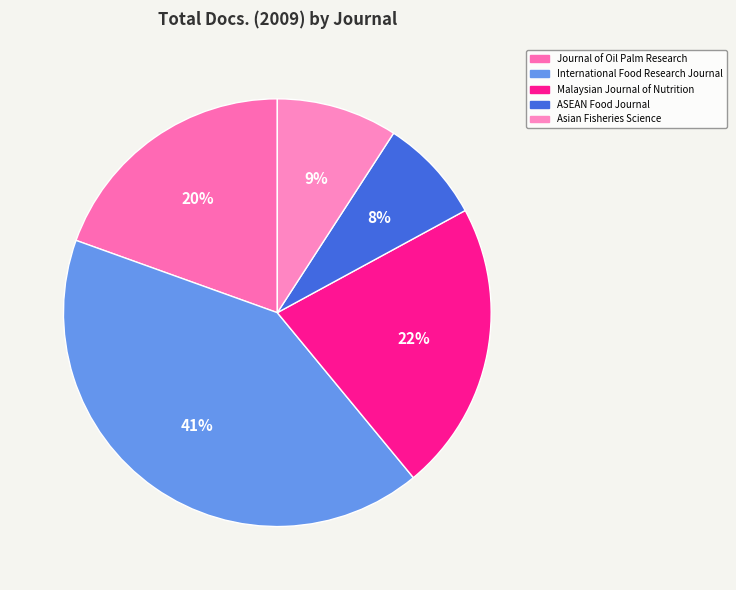

Is there a majority slice in this chart?

No